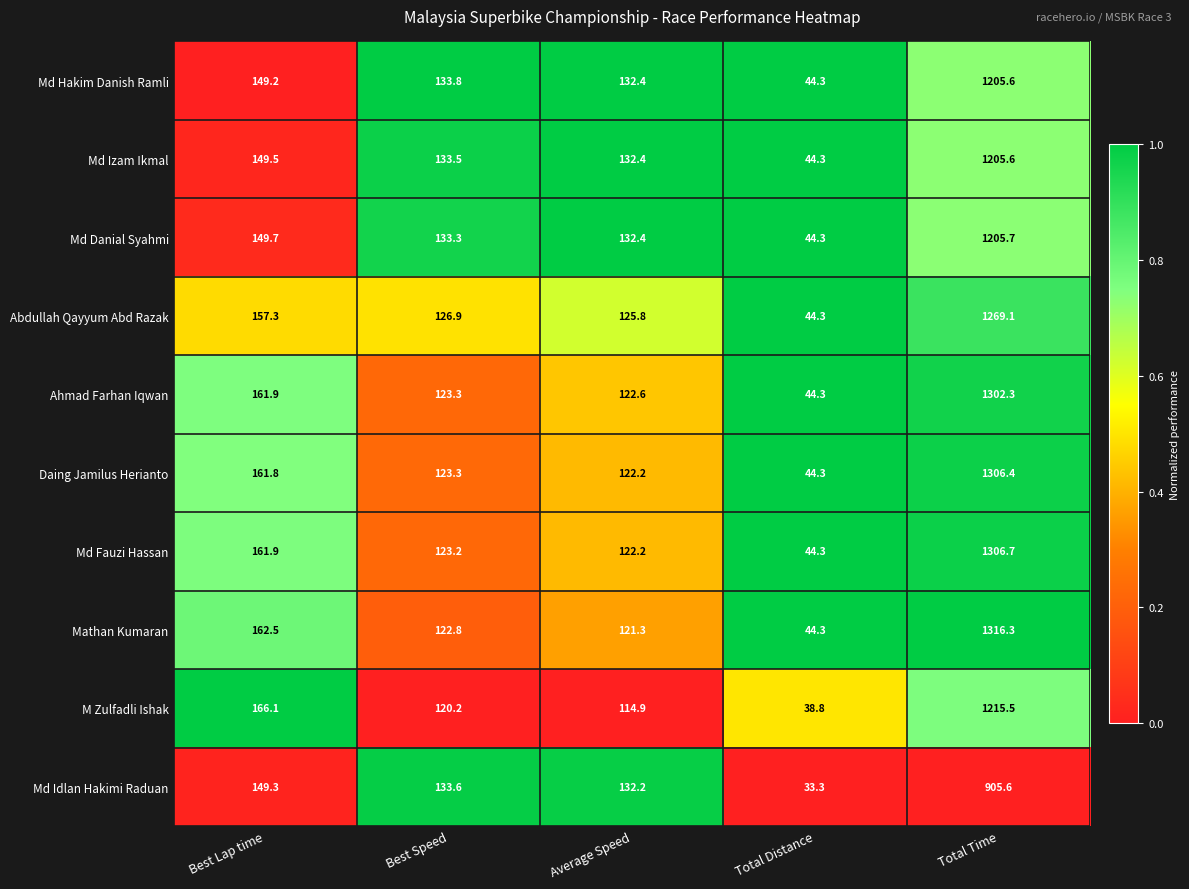

What is the difference between the highest and lowest values at Average Speed?

17.5